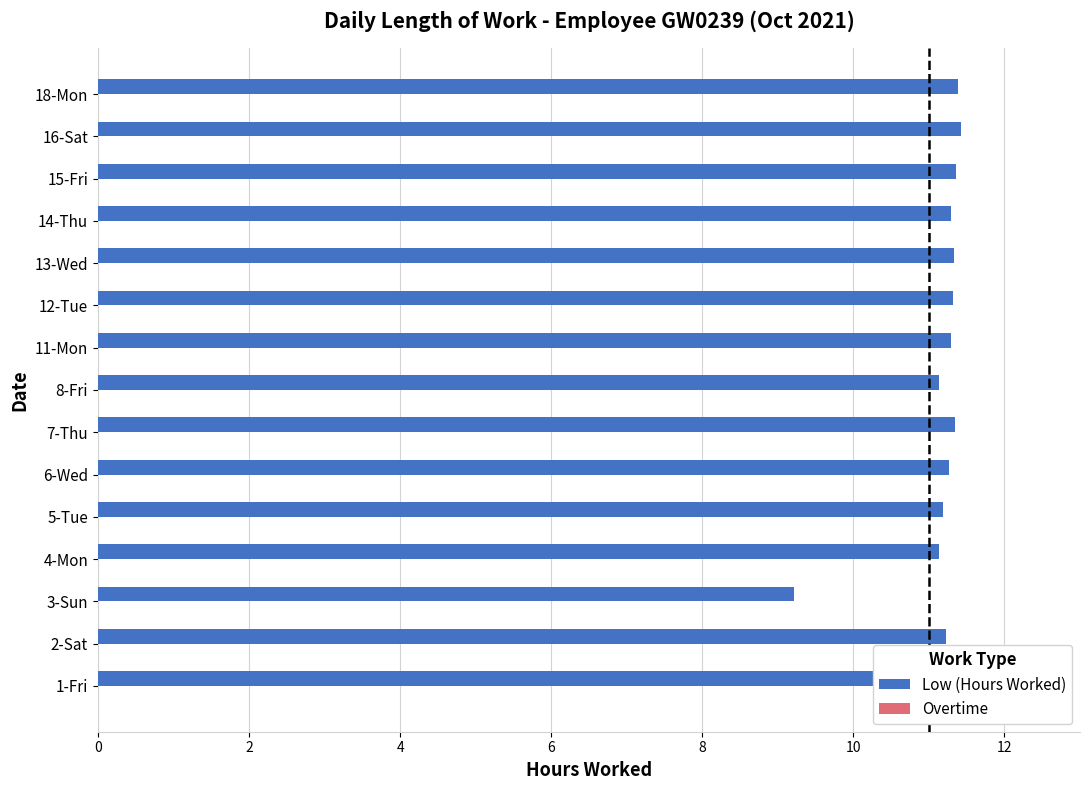

Between 2-Sat and 3-Sun, which is larger?

2-Sat